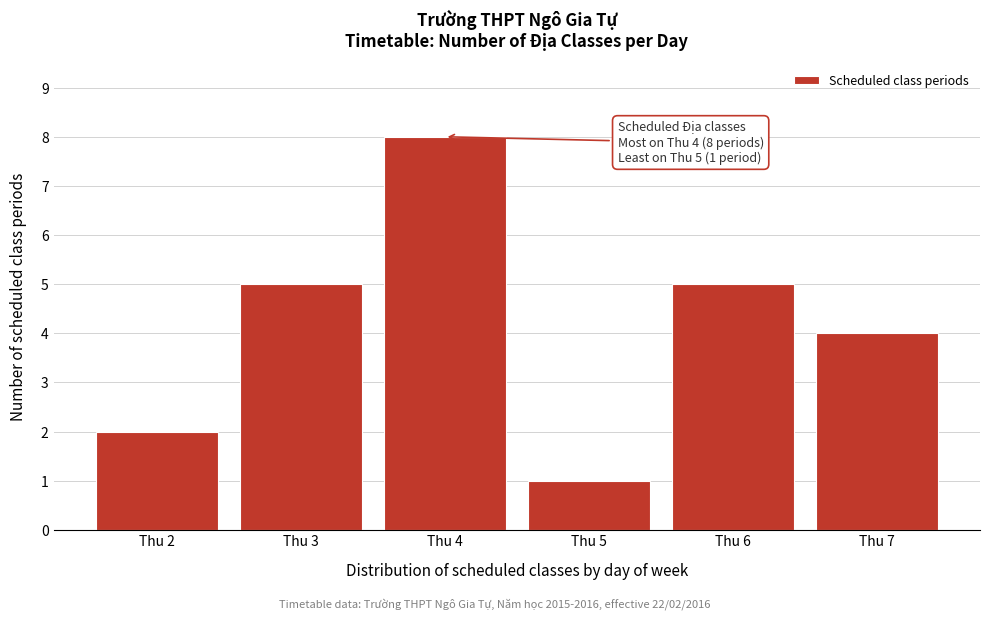

Reading left to right, extract all data points from this chart.

2	5	8	1	5	4